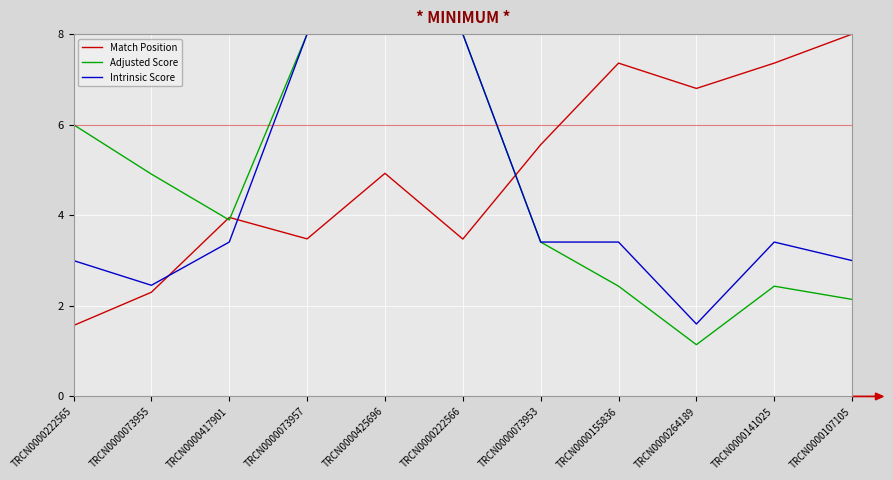

Which series has the widest spread of values?

Adjusted Score